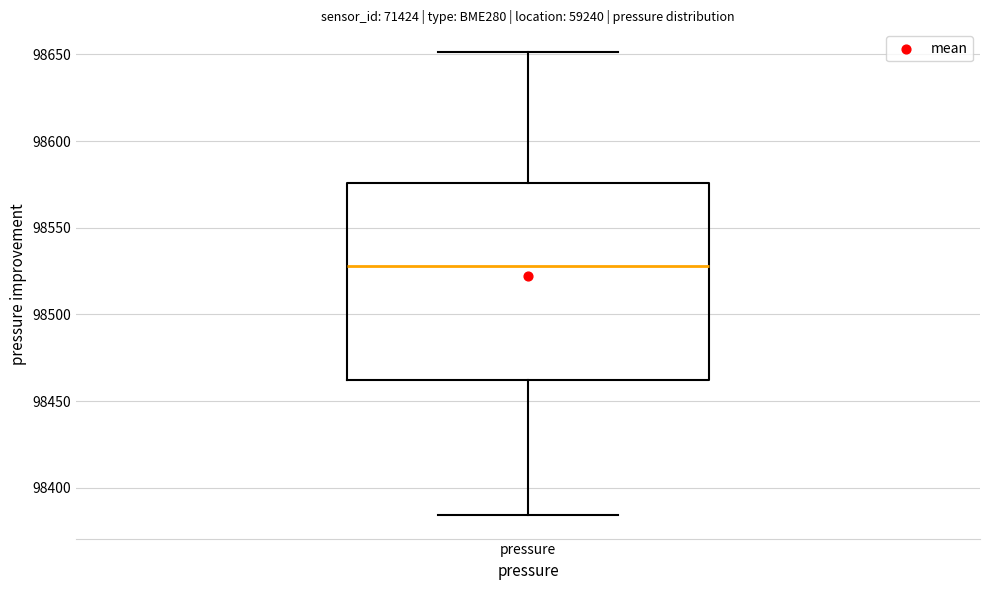

Where is the upper edge of the box for pressure on the y-axis? The values are not printed on the chart, so give them approximately, as read against the axis.

98575